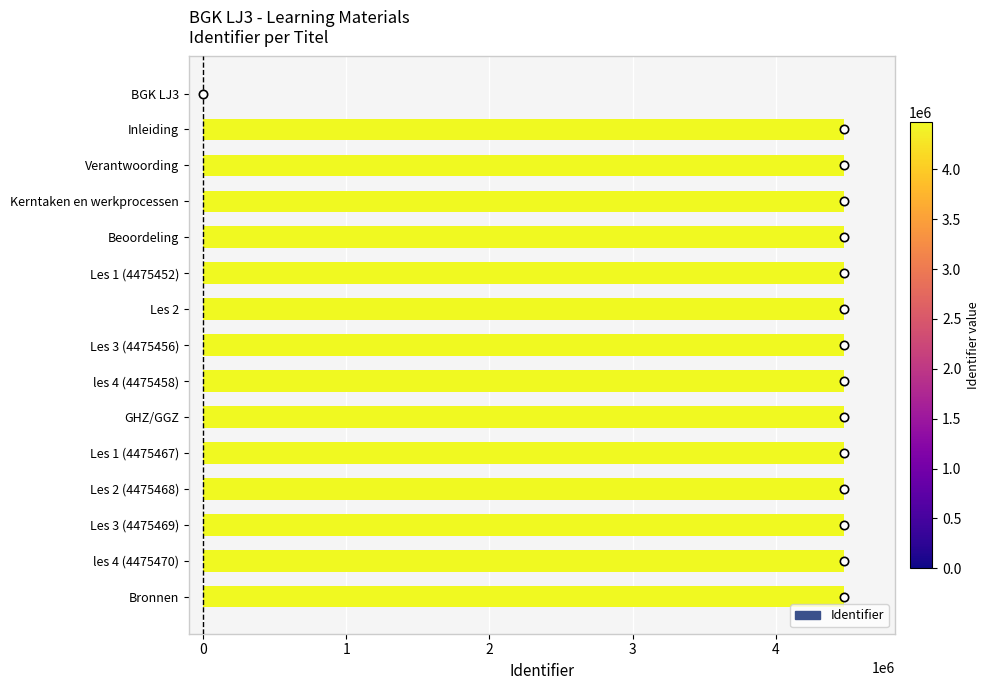

Approximately how many times larger is the value at les 4 (4475458) compared to Verantwoording?

1.0